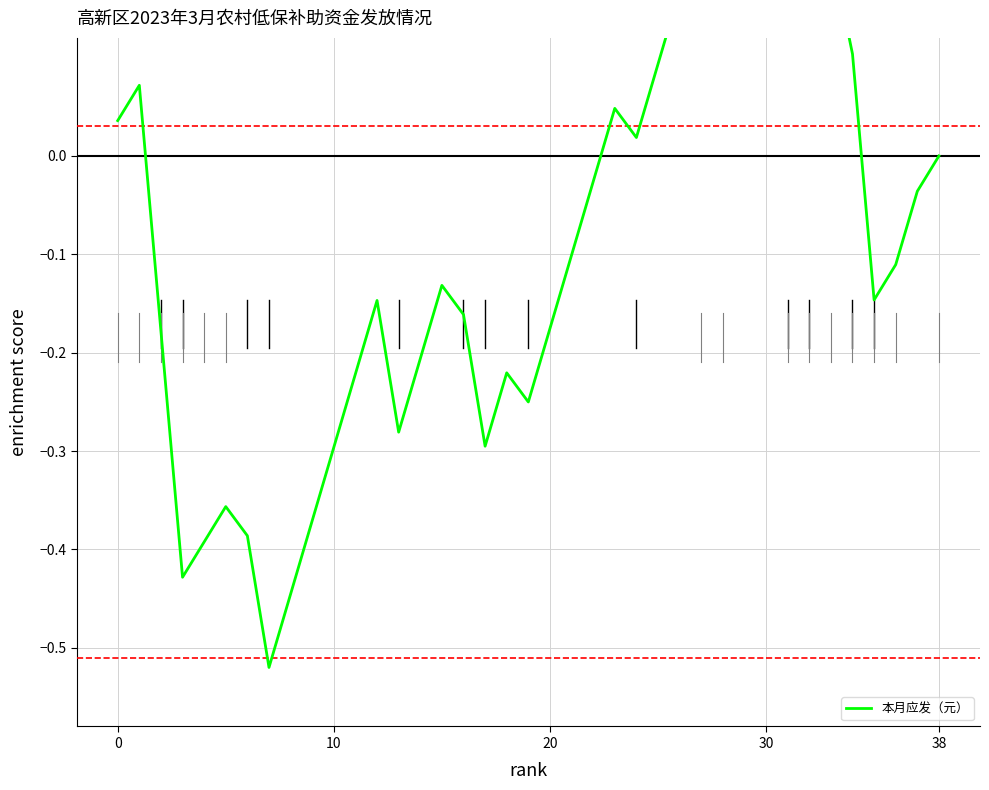

True or false: the data has more than 2 interior local peaks.

True